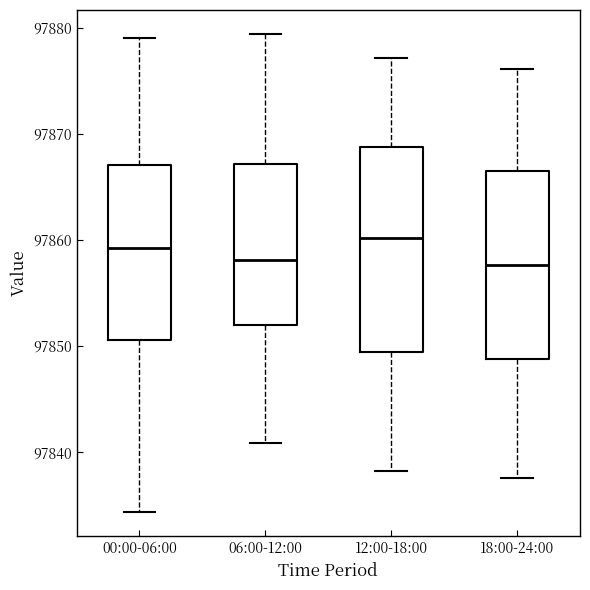

Where is the lower edge of the box for 00:00-06:00 on the y-axis? The values are not printed on the chart, so give them approximately, as read against the axis.

97851